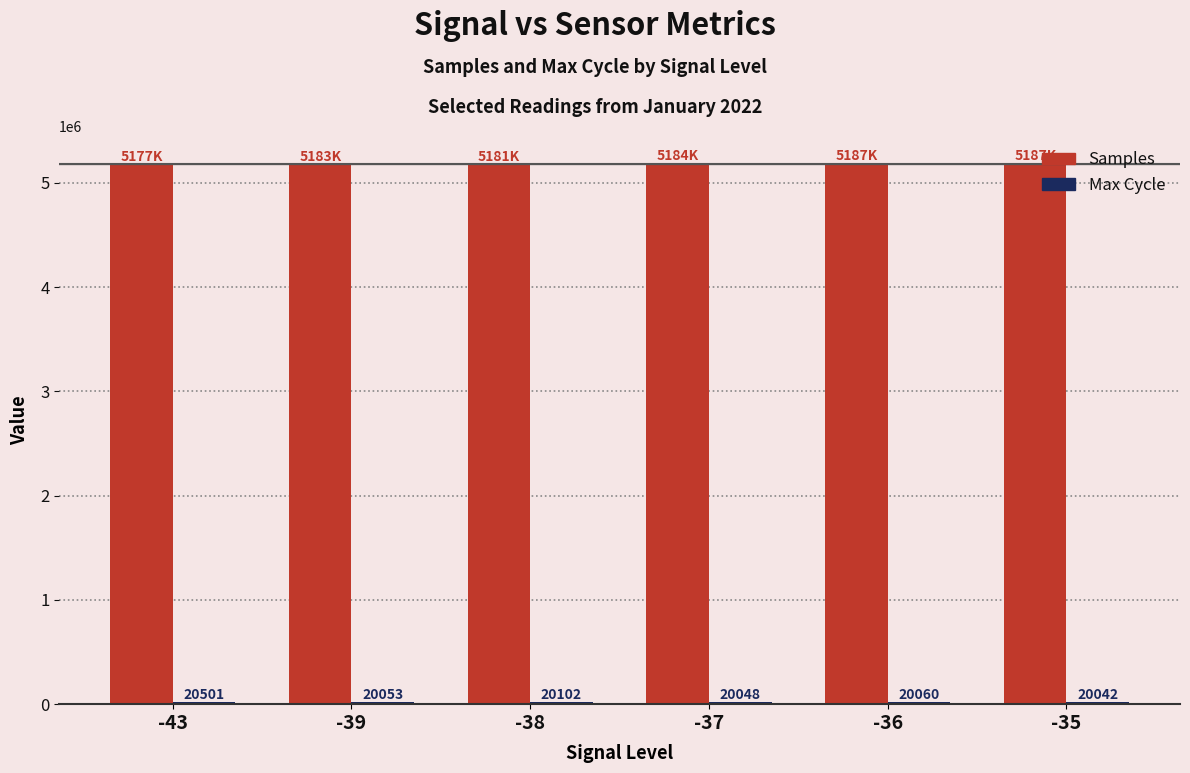

What is the minimum value shown in the chart?

20042